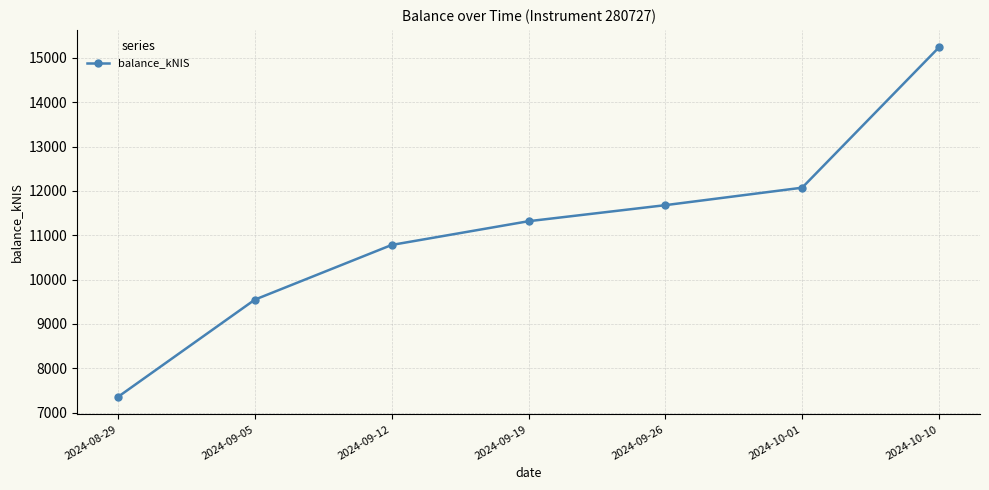

What is the smallest value displayed?

7354.4